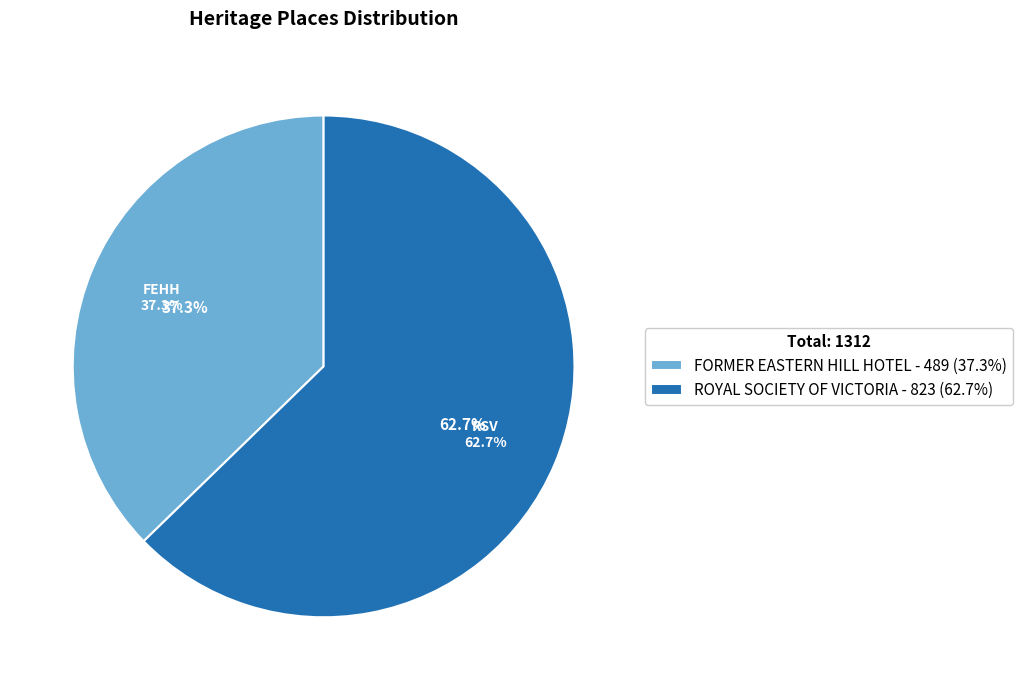

Which slice represents more than half of the pie?

ROYAL SOCIETY OF VICTORIA